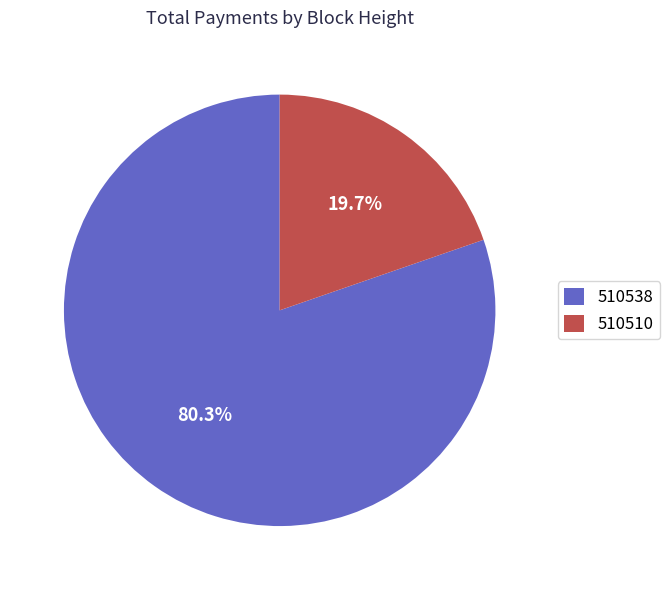

To the nearest percent, what portion does 510510 represent?

20%